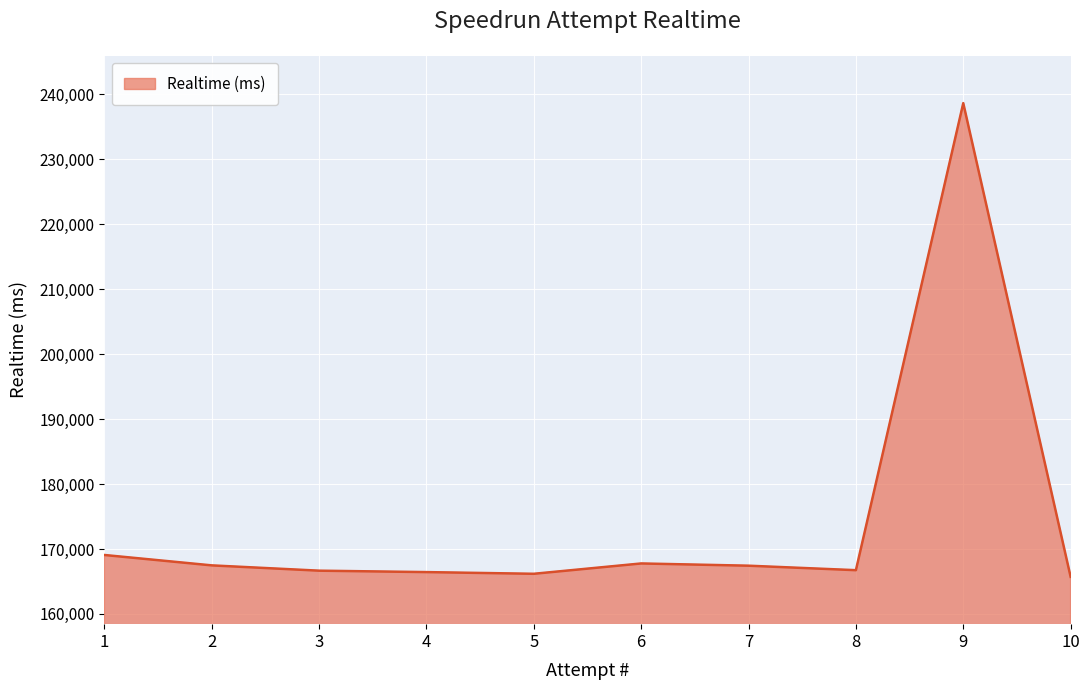

What is the difference between the maximum and second lowest values?

72471